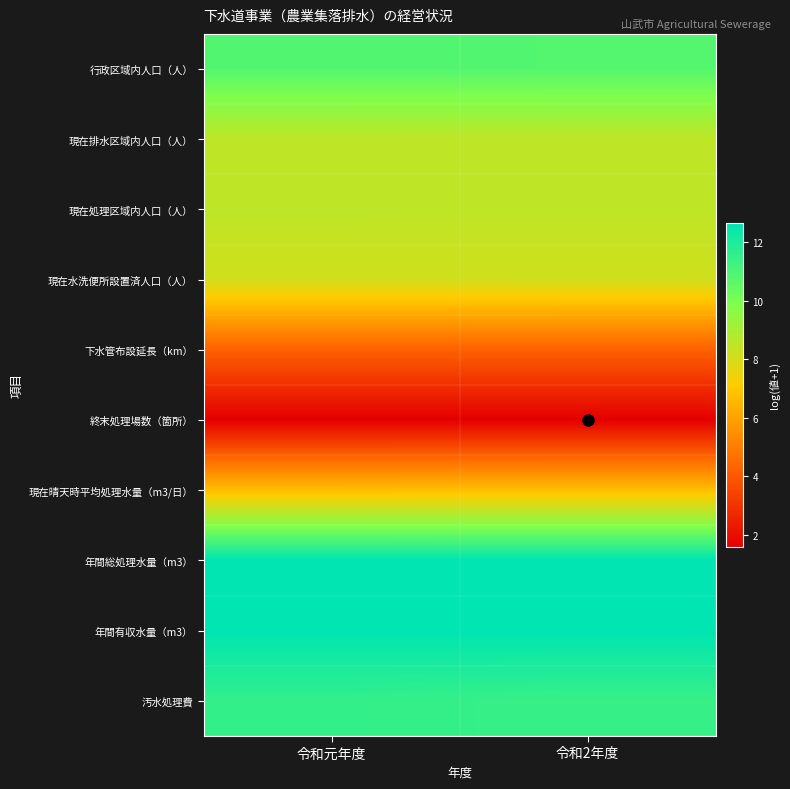

At 令和元年度, list the series in order from smallest to largest.

終末処理場数（箇所）, 下水管布設延長（km）, 現在晴天時平均処理水量（m3/日）, 現在水洗便所設置済人口（人）, 現在排水区域内人口（人）, 現在処理区域内人口（人）, 行政区域内人口（人）, 汚水処理費, 年間総処理水量（m3）, 年間有収水量（m3）